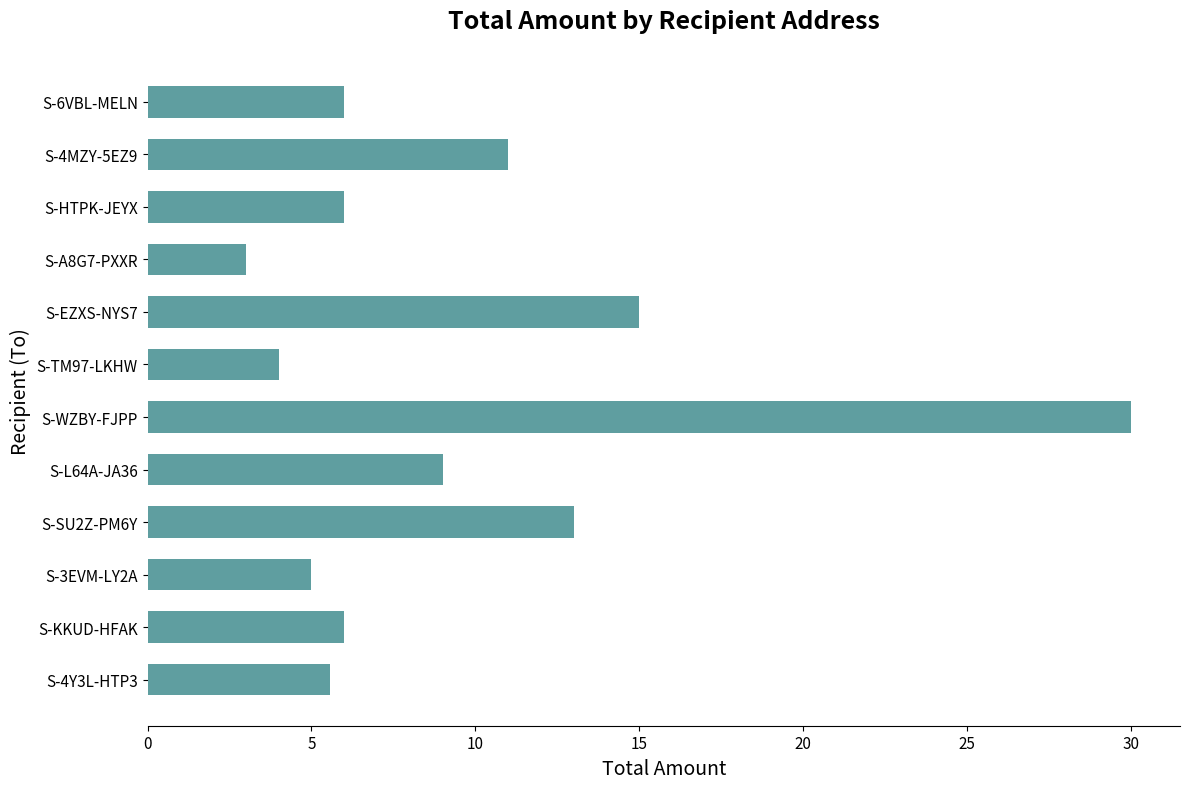

What is the minimum value shown in the chart?

3.0